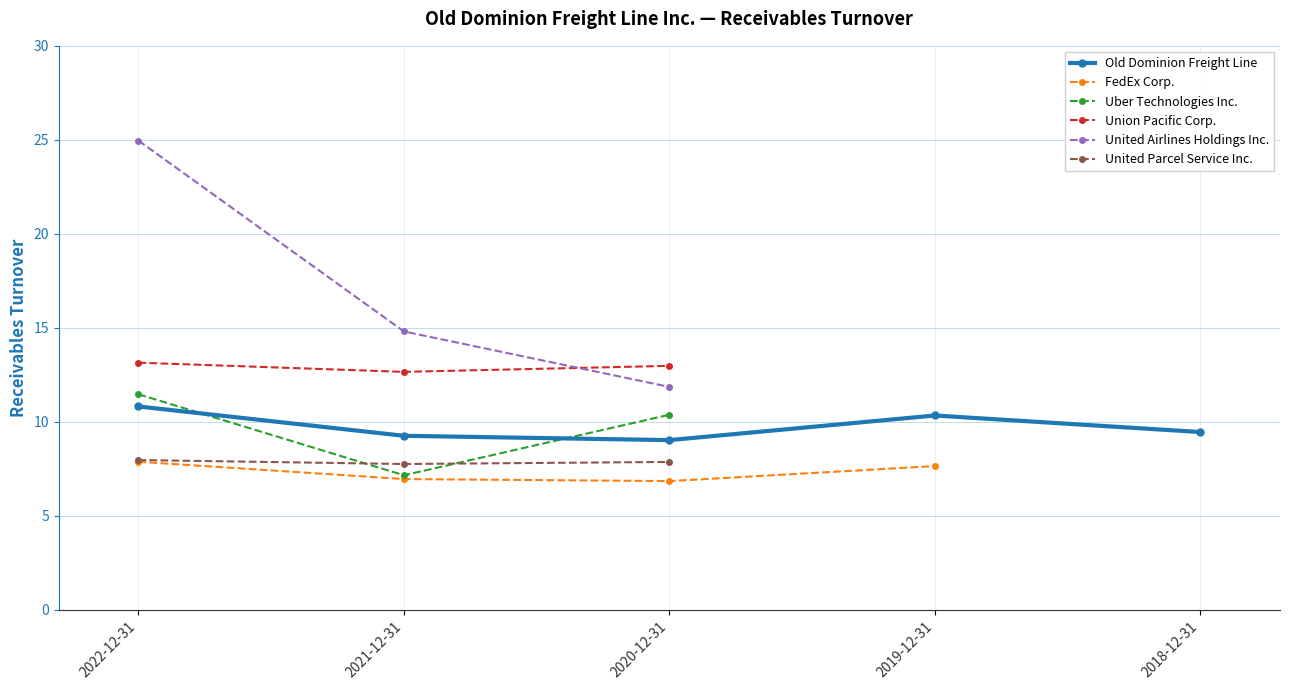

True or false: United Airlines Holdings Inc. has a value of 19.3 at 2021-12-31.

False